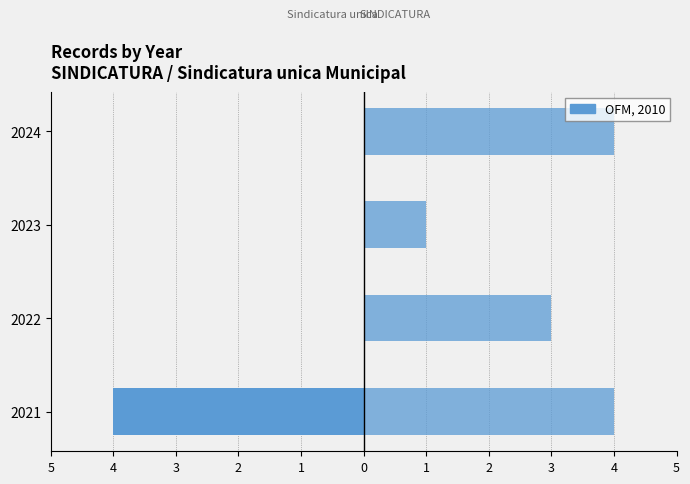

What is the value of the SINDICATURA bar at the 1st from the left?

4